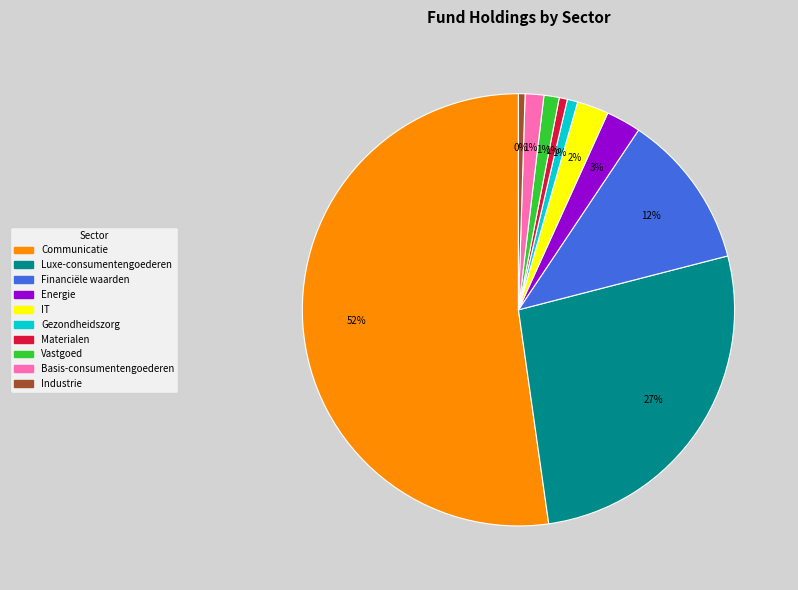

Does Basis-consumentengoederen account for over 50% of the chart?

No